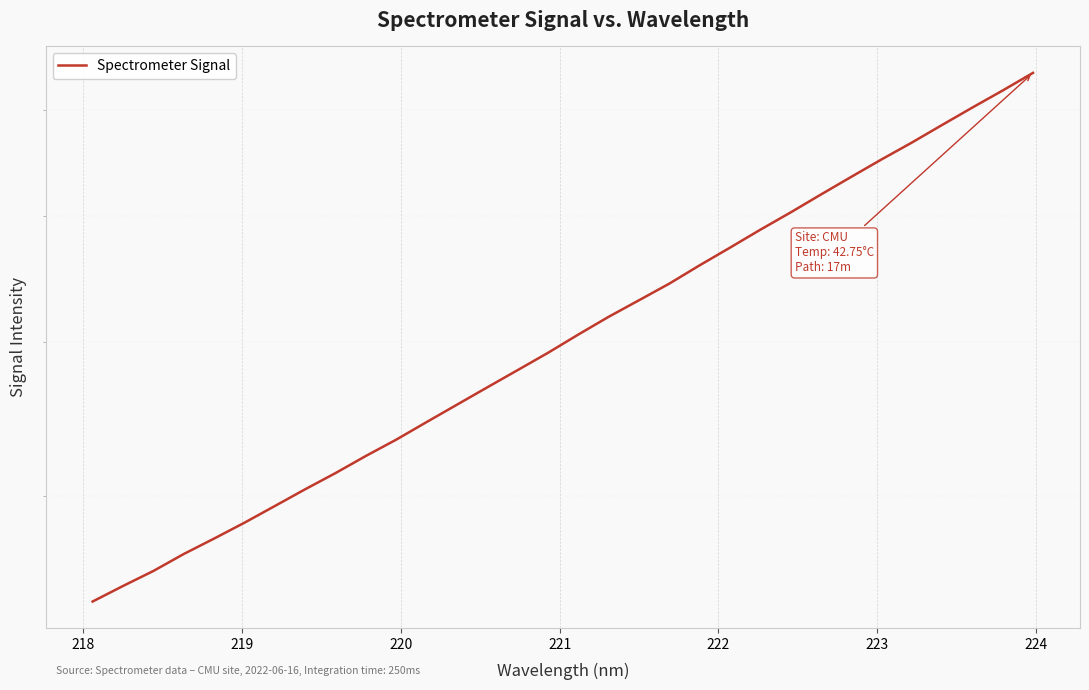

What is the difference between the maximum and minimum values?

3952.8